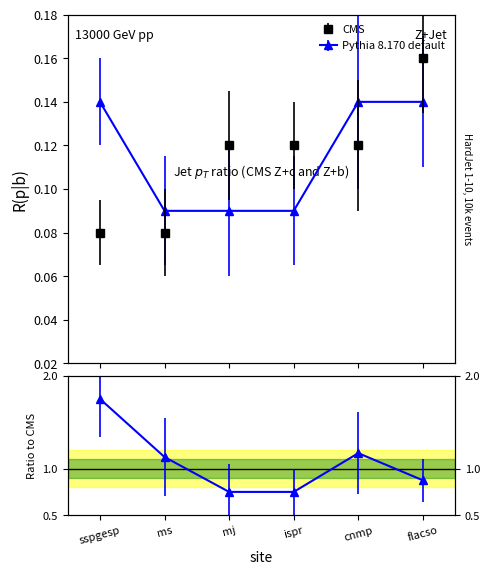

Reading right to left, extract all data points from this chart.

findable: flacso=0.2	cnmp=0.1	ispr=0.1	mj=0.1	ms=0.1	sspgesp=0.1
usability: flacso=0.1	cnmp=0.1	ispr=0.1	mj=0.1	ms=0.1	sspgesp=0.1